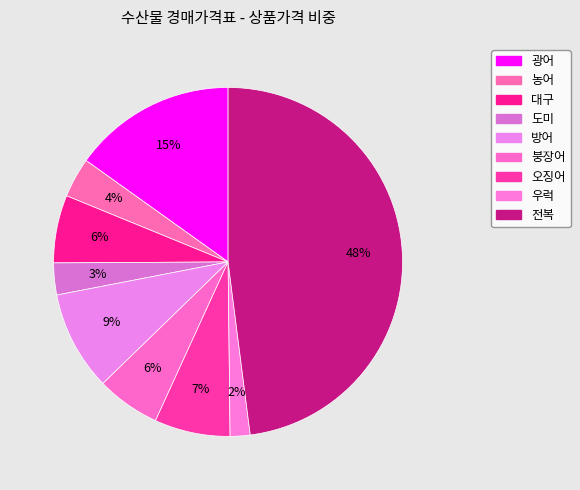

Combined, what portion of the pie is 광어 and 우럭?

17.0%